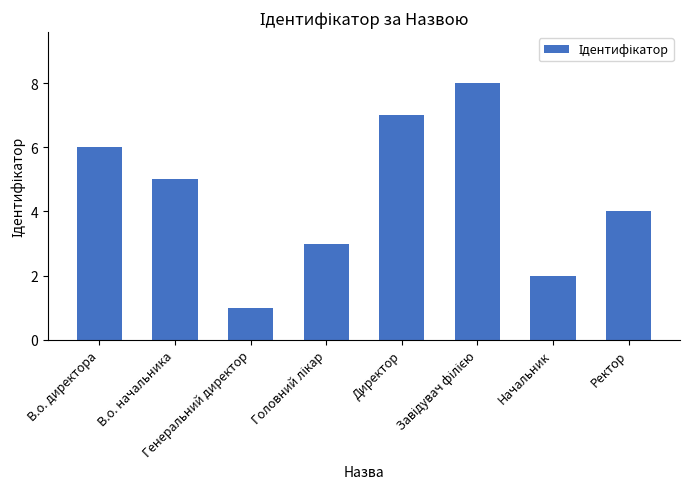

Where is the data nearest to the value 4?

Ректор